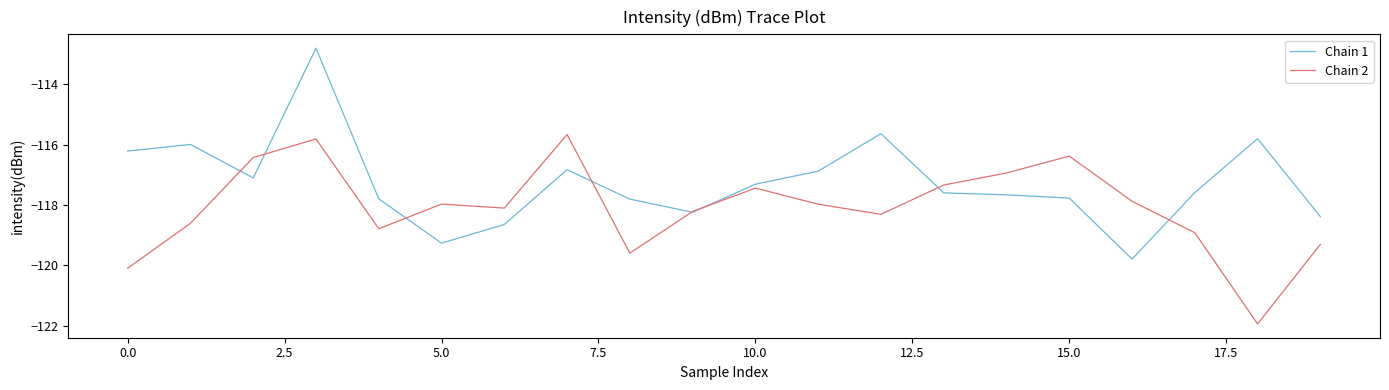

How many values in the Chain 2 series are below -117?

15